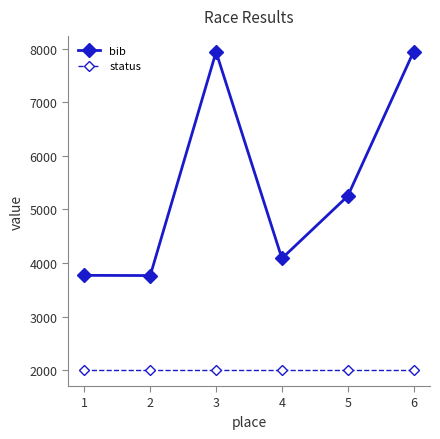

The value of bib at 3 is 7944. True or false?

True